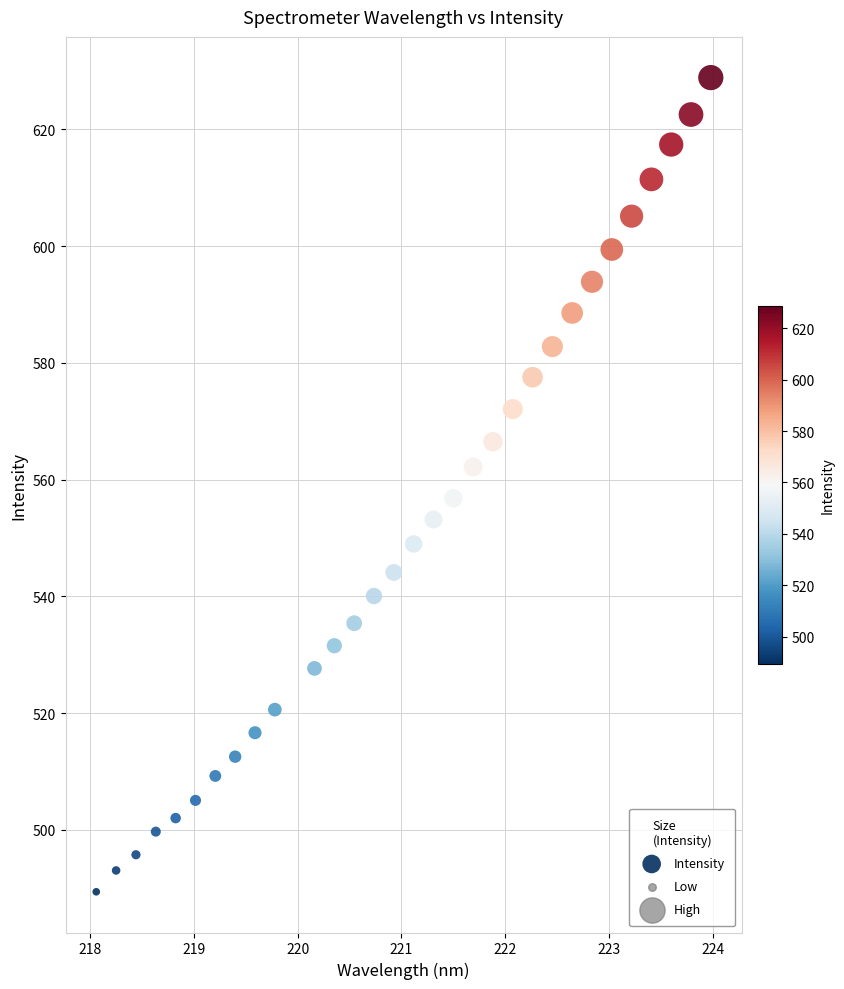

What is the range of X values (max minus min)?

5.9